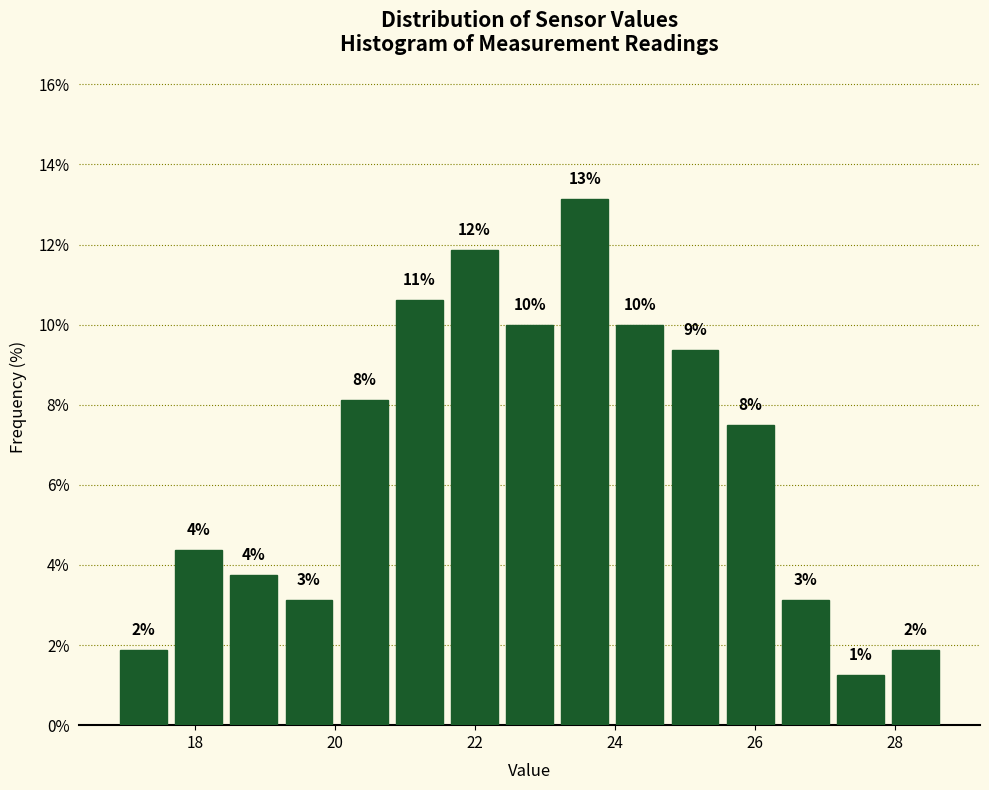

Read against the x-axis, roughly where is the centre of the tallest bar?

23.6